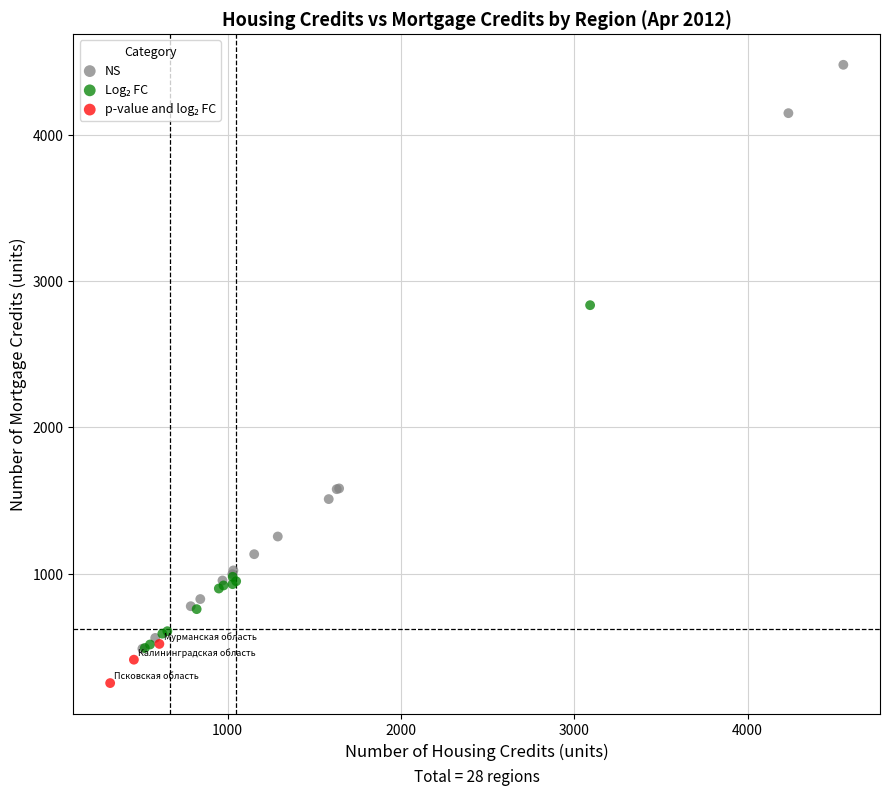

Which series contains the highest Y value?

NS